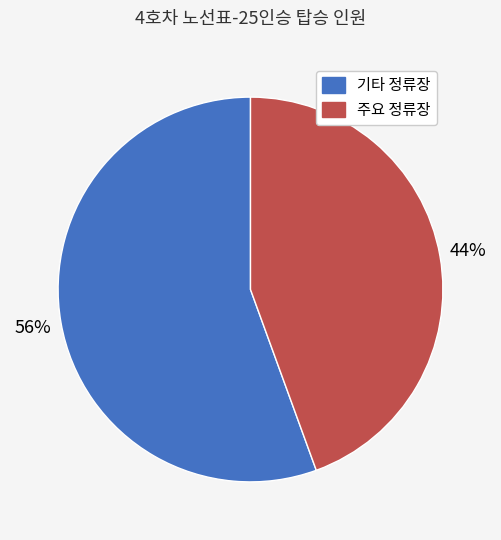

To the nearest percent, what is the average slice percentage?

50%